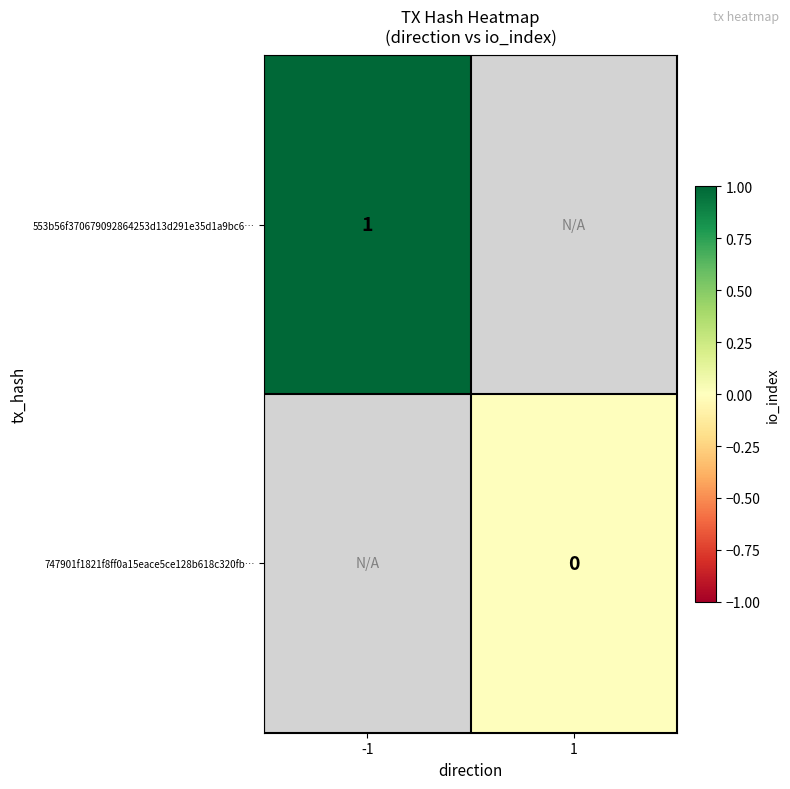

Is the value of 747901f1821f8ff0a15eace5ce128b618c320fb… at 1 greater than the value of 553b56f370679092864253d13d291e35d1a9bc6… at -1?

No